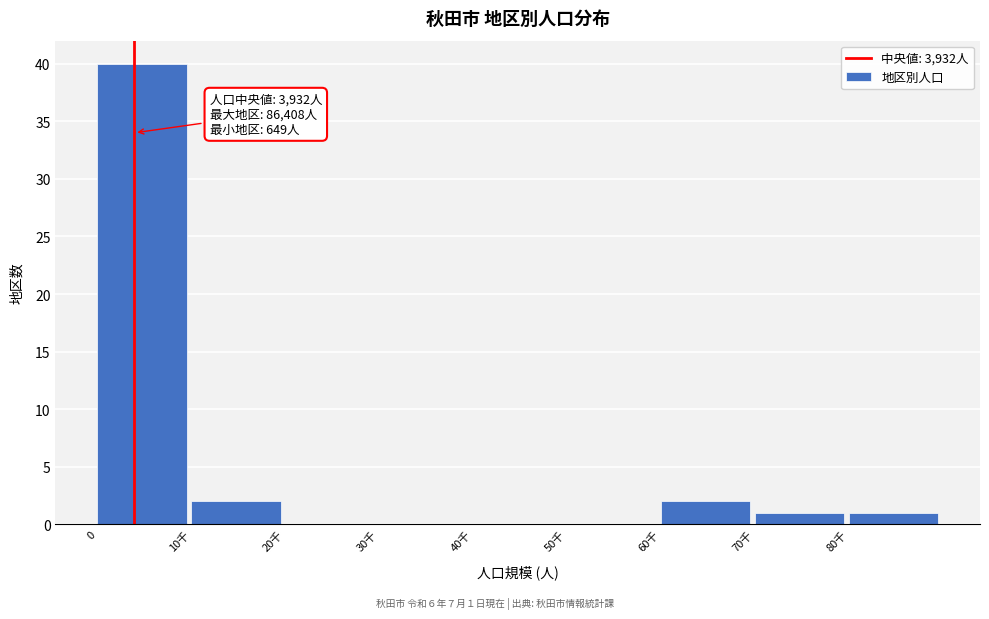

Reading left to right, extract all data points from this chart.

0=40	10千=2	20千=0	30千=0	40千=0	50千=0	60千=2	70千=1	80千=1